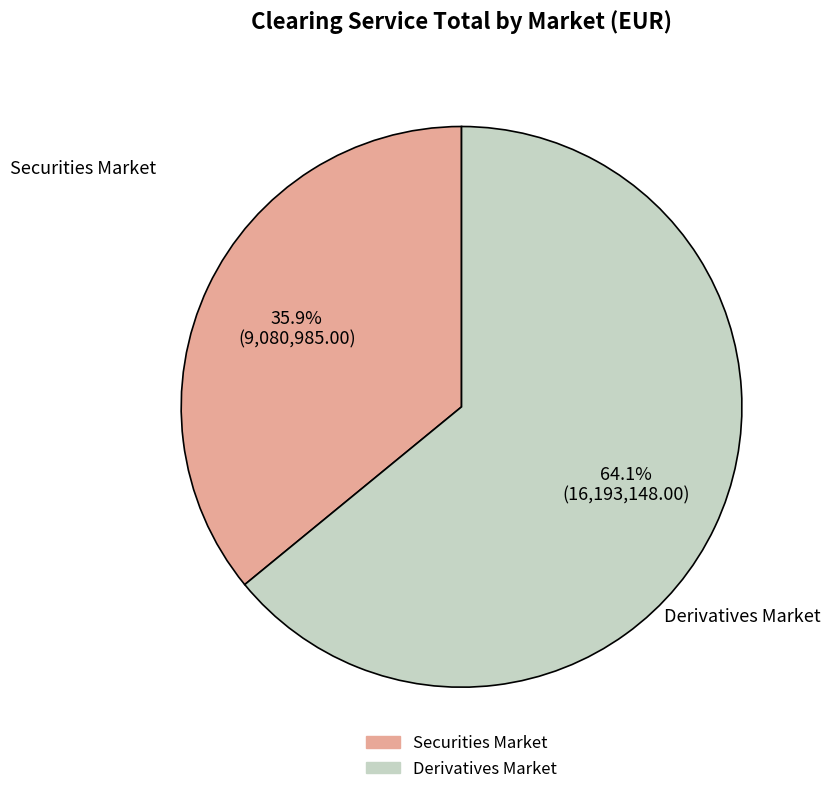

Approximately how many times larger is the value at Derivatives Market compared to Securities Market?

1.8